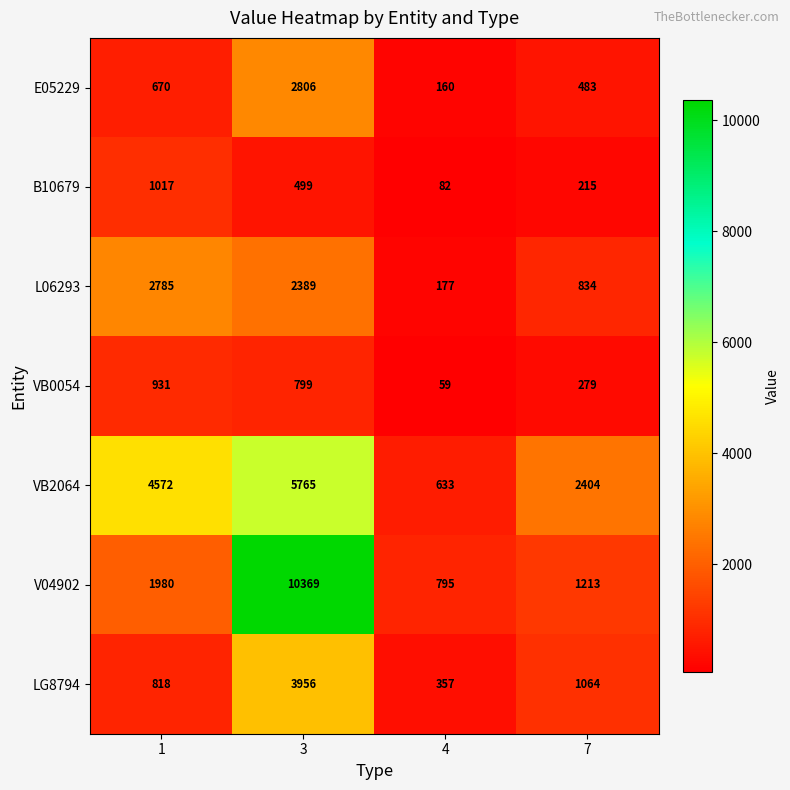

Between 3 and 4, which series saw the biggest shift?

V04902